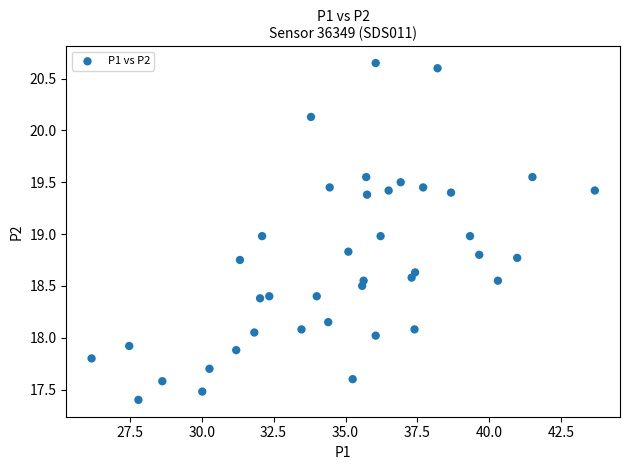

What is the range of X values (max minus min)?

17.5